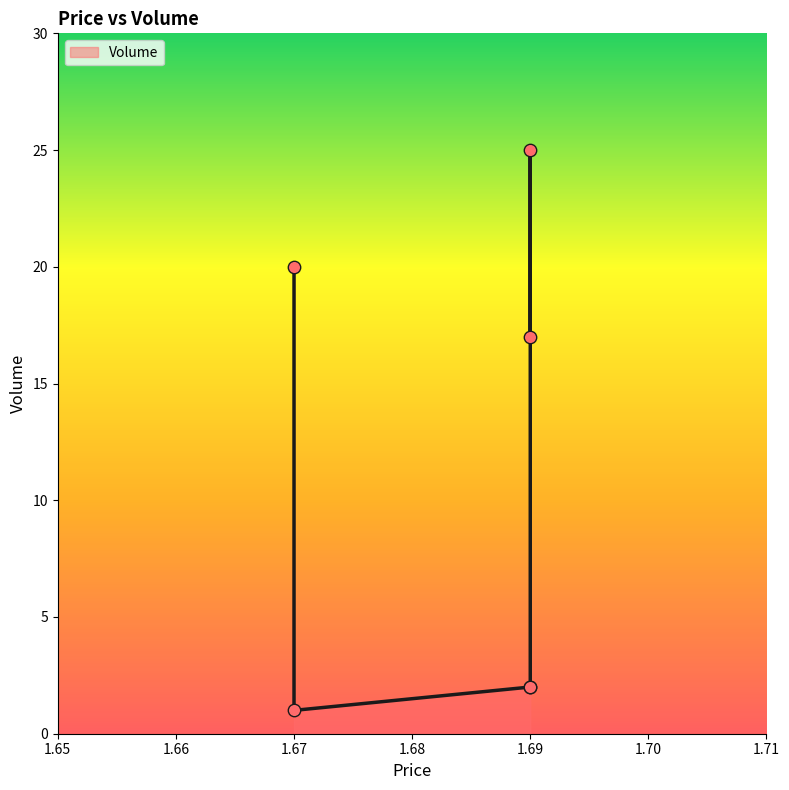

Which has a higher value, 1.69 or 1.69?

1.69